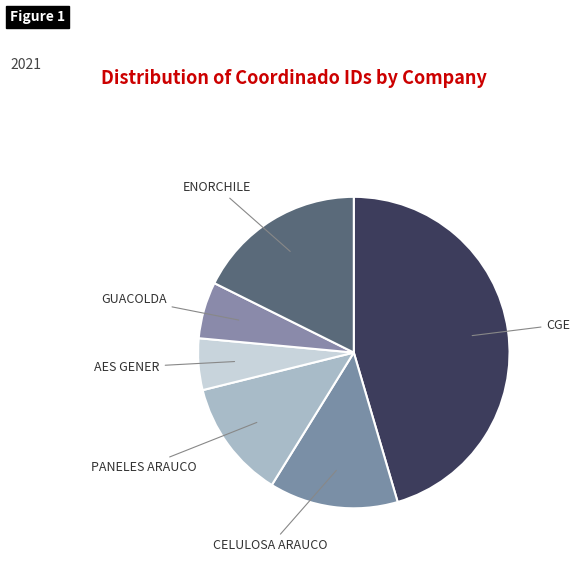

Between PANELES ARAUCO and CELULOSA ARAUCO, which is larger?

CELULOSA ARAUCO